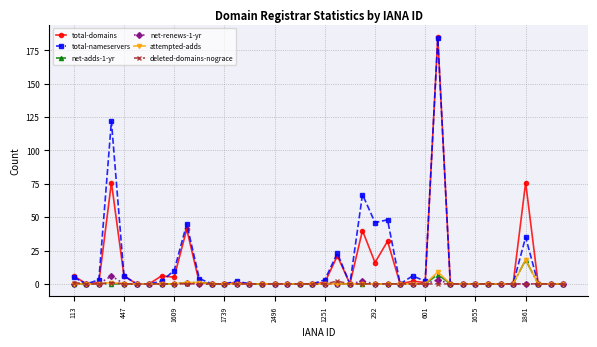

Which series has the widest spread of values?

total-domains